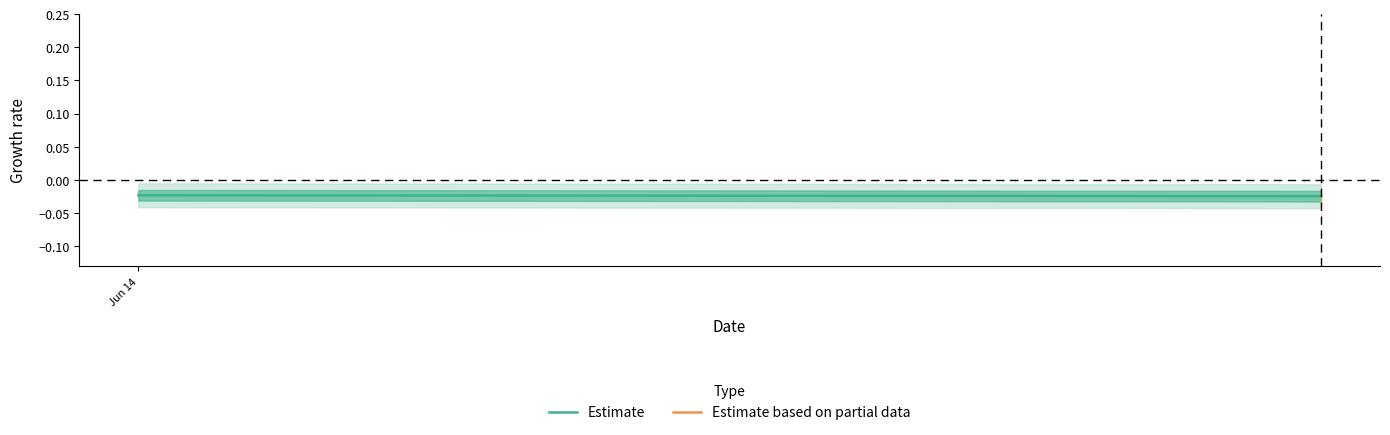

Which category has the highest value across all series?

Jun 14